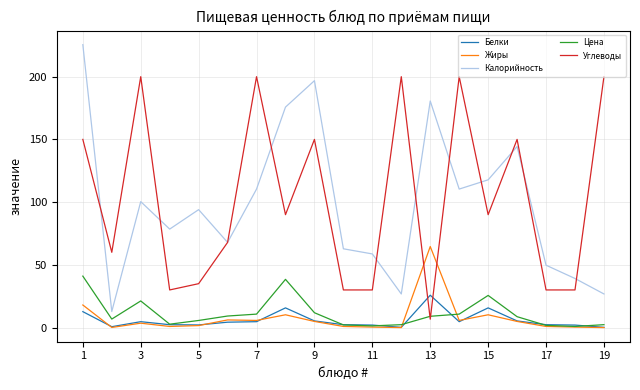

What is the greatest value displayed?

225.5